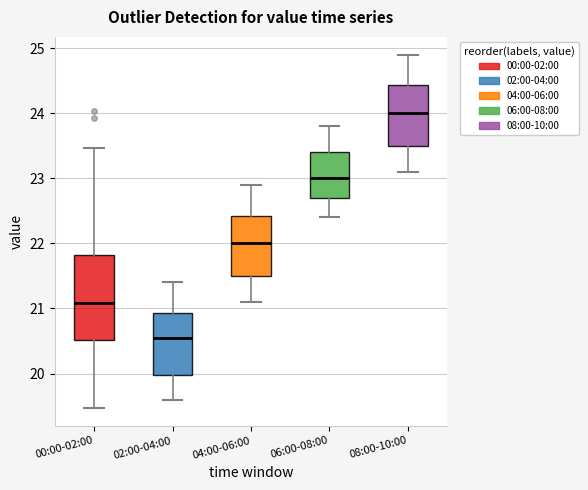

Which box has the highest median line?

08:00-10:00